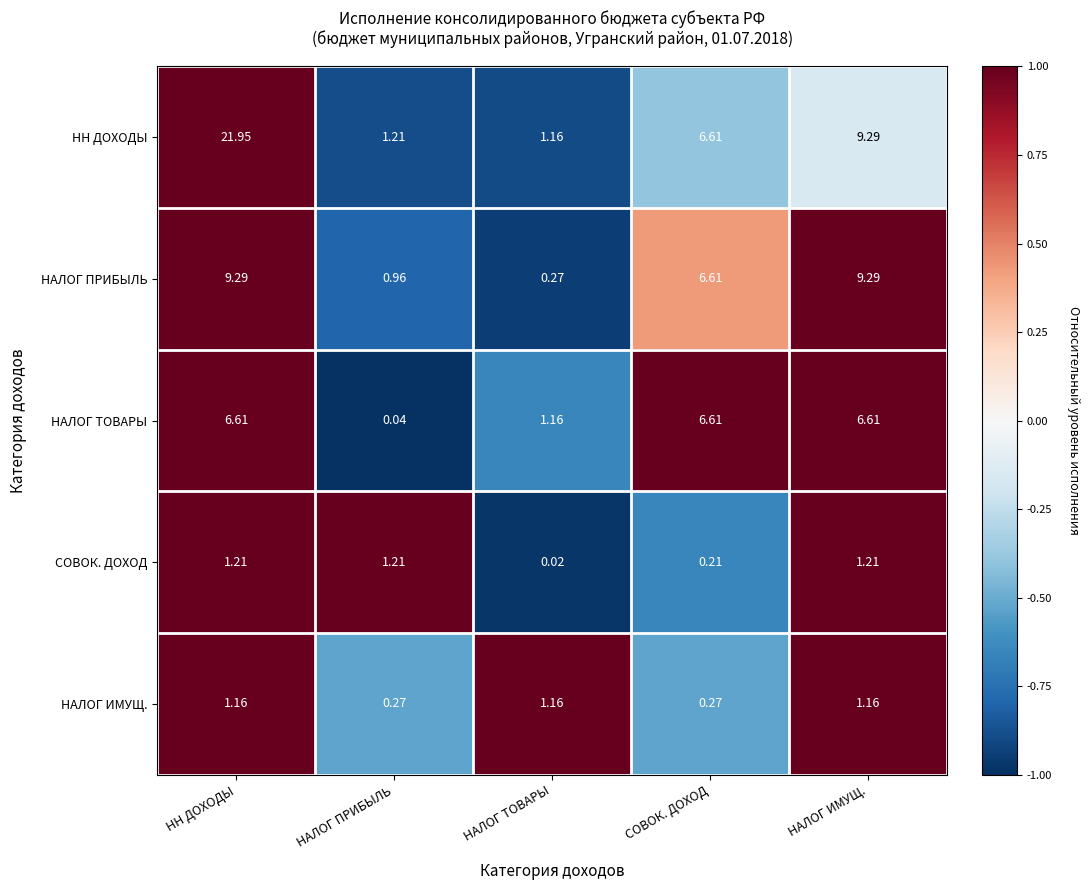

List the series in order of their peak value, lowest first.

НАЛОГ ИМУЩ., СОВОК. ДОХОД, НАЛОГ ТОВАРЫ, НАЛОГ ПРИБЫЛЬ, НН ДОХОДЫ